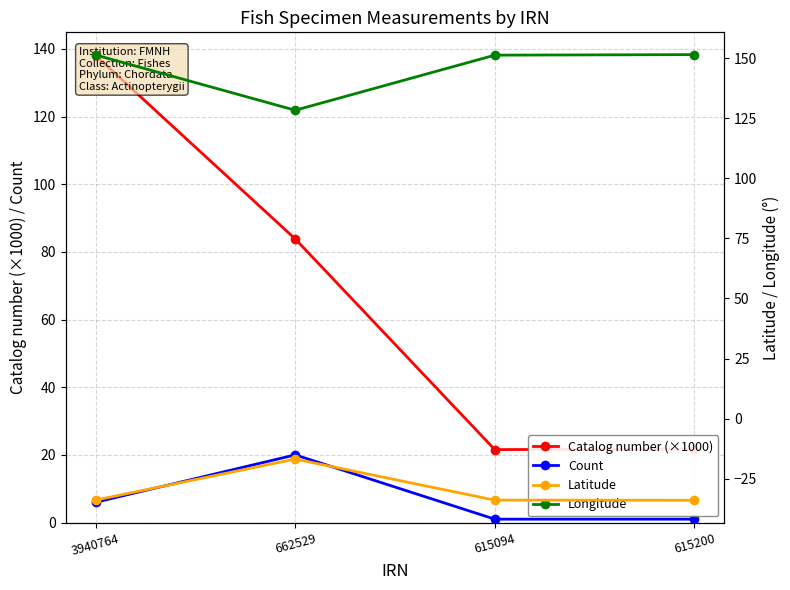

Is it true that Catalog number (×1000) equals 83.8 at 662529?

True